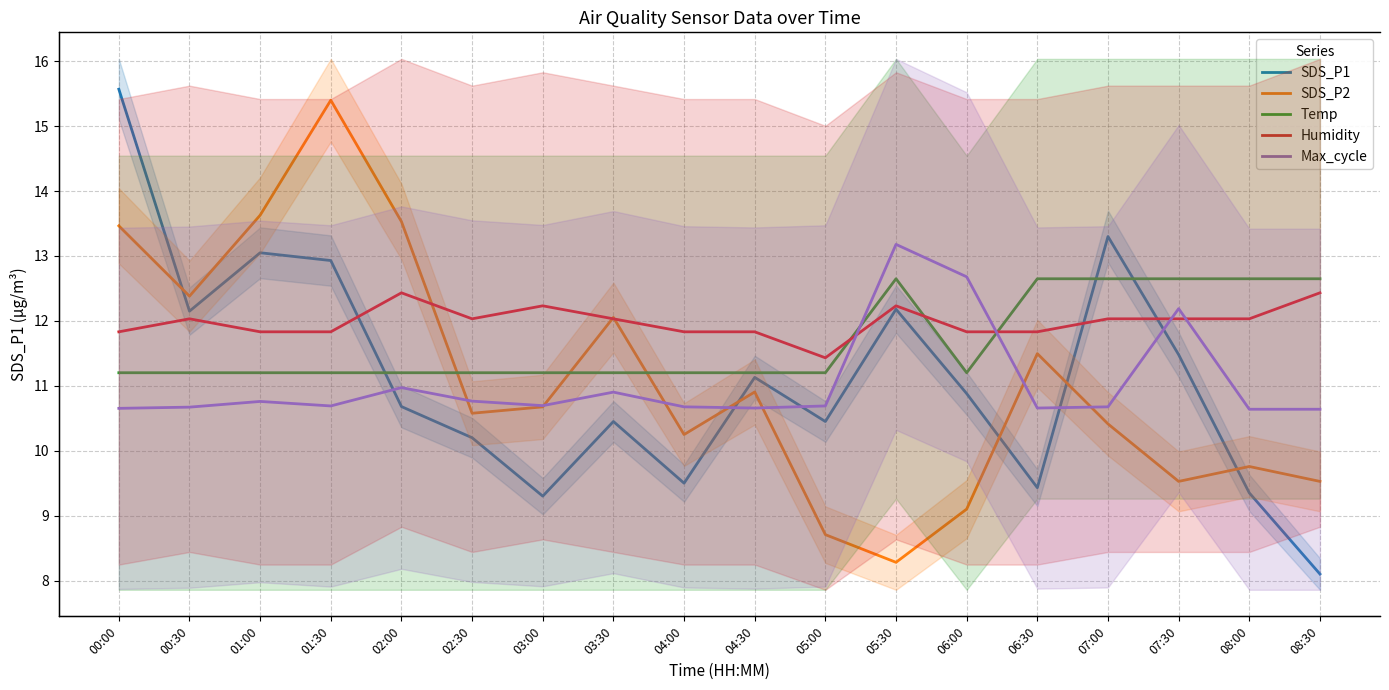

At how many categories does at least one series exceed 18581?

18